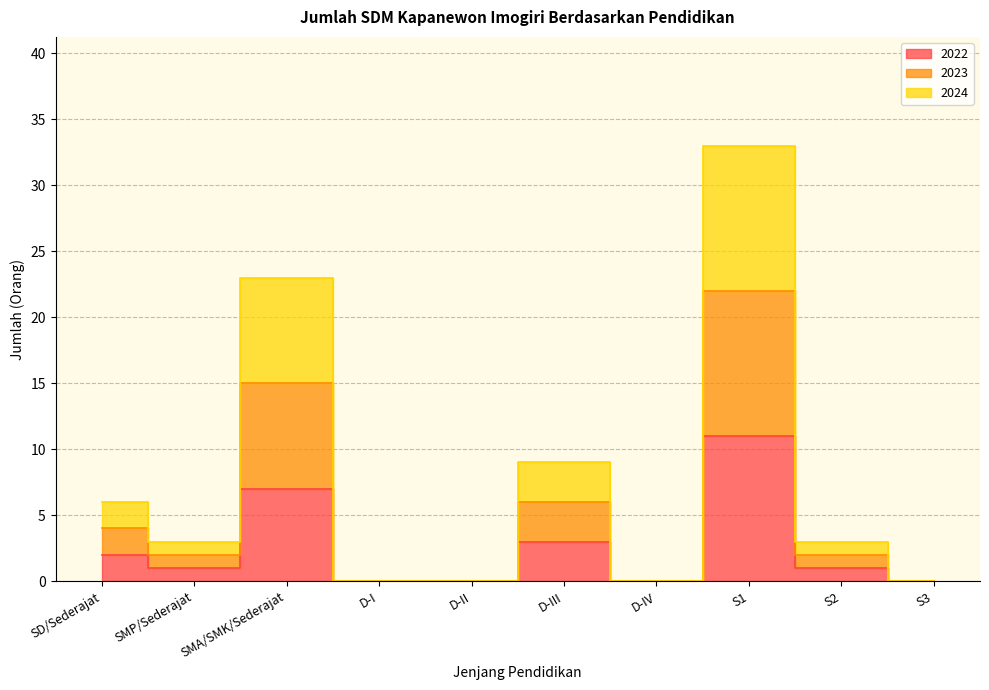

Which label corresponds to the smallest value in the chart?

D-I